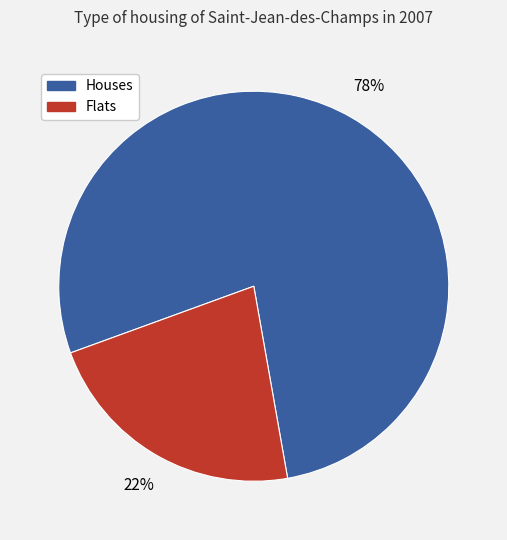

To the nearest percent, what is the difference between the largest and smallest slice percentages?

56%